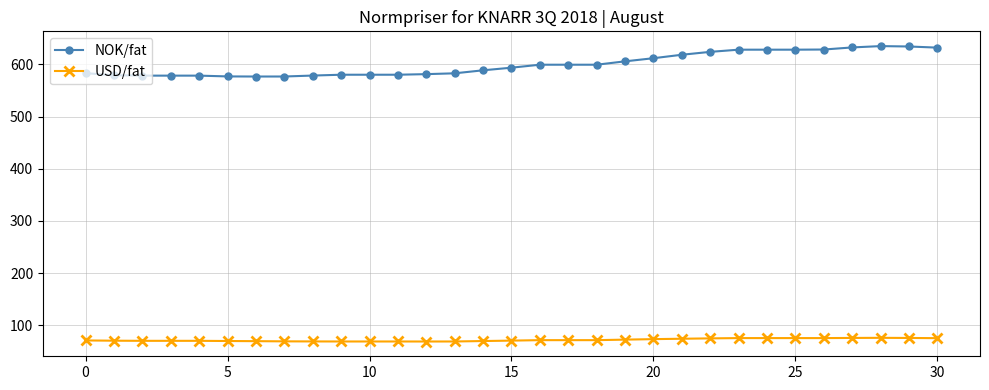

What is the value of the NOK/fat point at the 1st from the left?

583.1